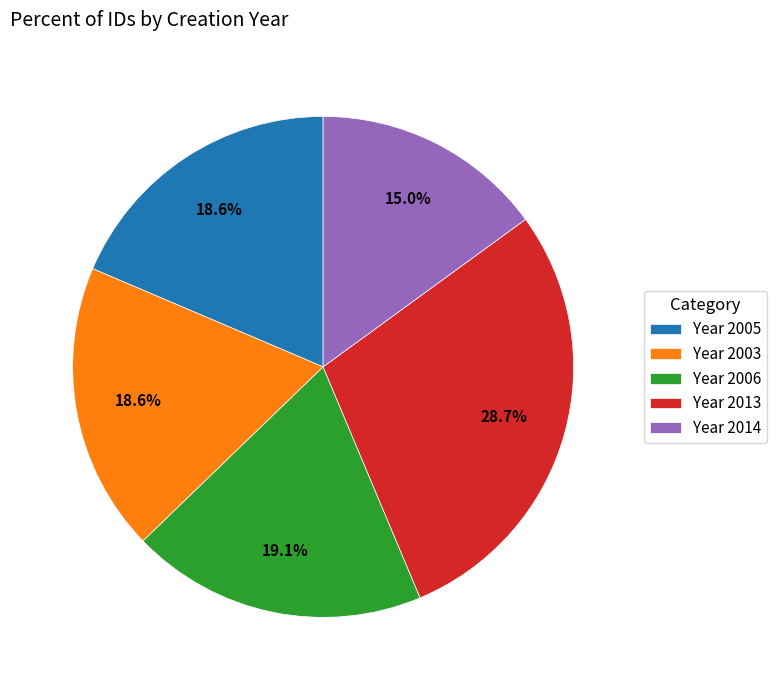

Which category has the smallest portion of the pie?

Year 2014